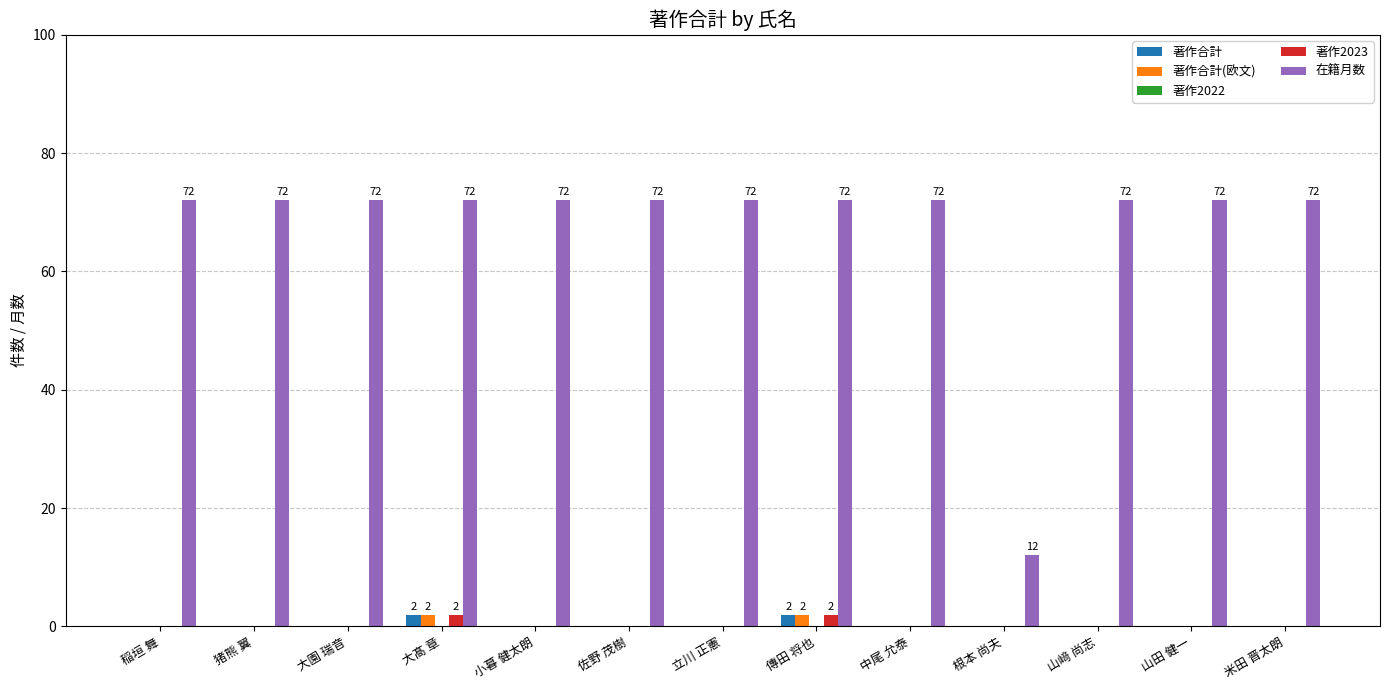

How many groups of bars are there?

13